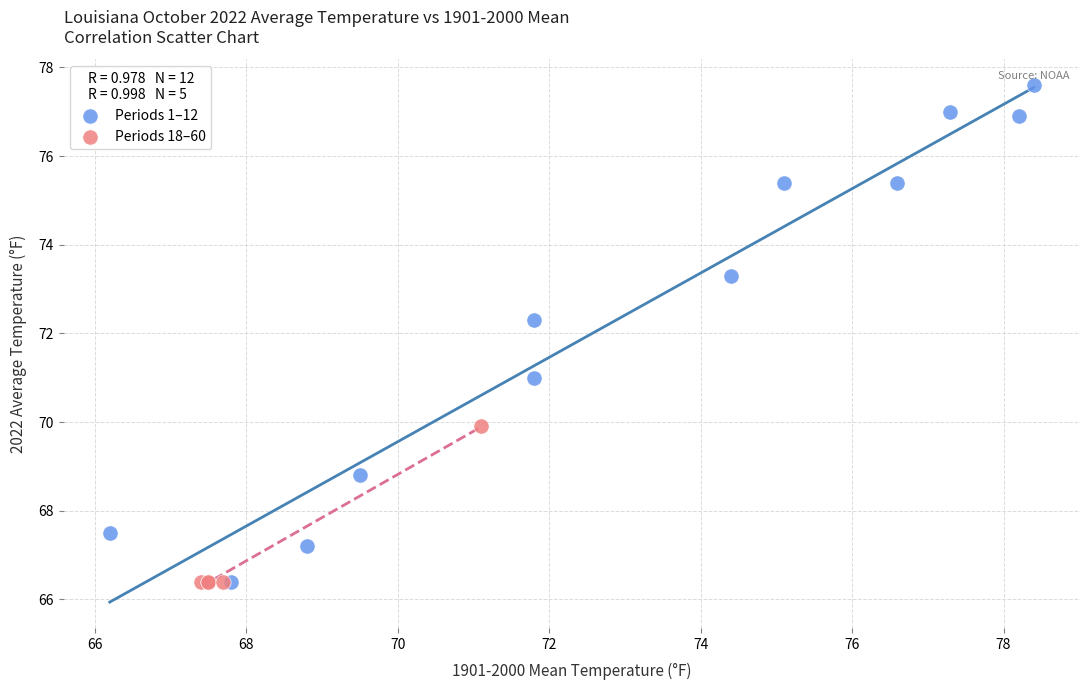

Which series has the largest Y range (max minus min)?

Periods 1–12